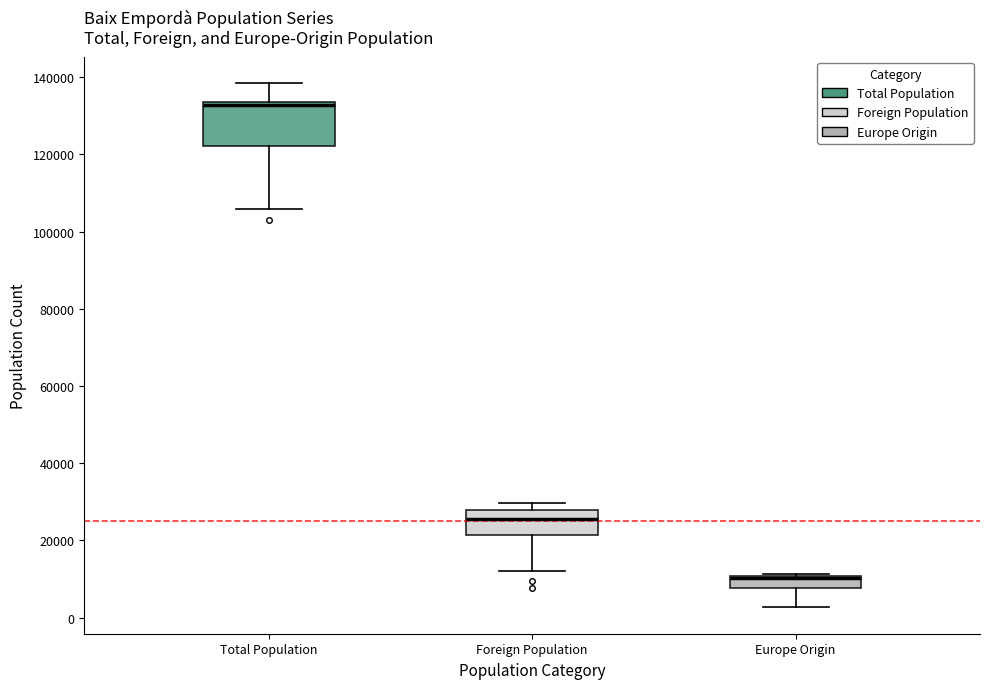

Reading left to right, read every box against the y-axis: the position of its median line, the range the box covers, and the ends of its whiskers. The values are not printed on the chart, so give them approximately, as read against the axis.

Total Population: median 132000, box 122000 to 134000, whiskers 106000 to 138000
Foreign Population: median 26000, box 22000 to 28000, whiskers 12000 to 30000
Europe Origin: median 10000 (just below the box's upper edge), box 8000 to 10000, whiskers 2000 to 12000